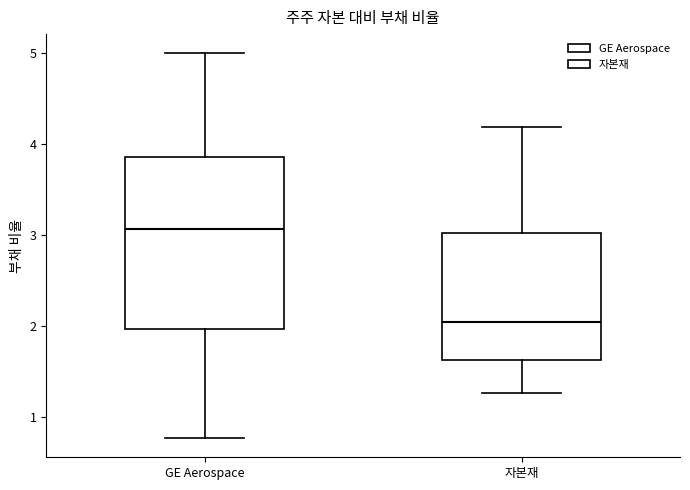

Comparing the boxes themselves (not the whiskers), which one is the tallest?

GE Aerospace